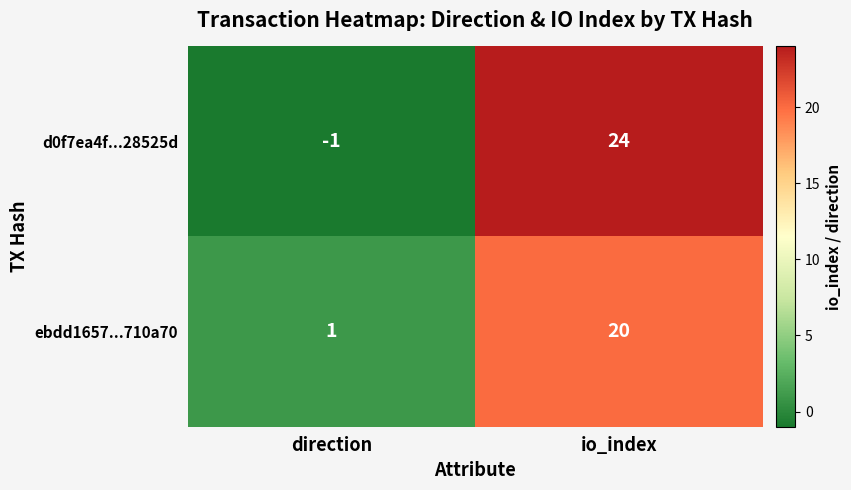

What is the greatest value displayed?

24